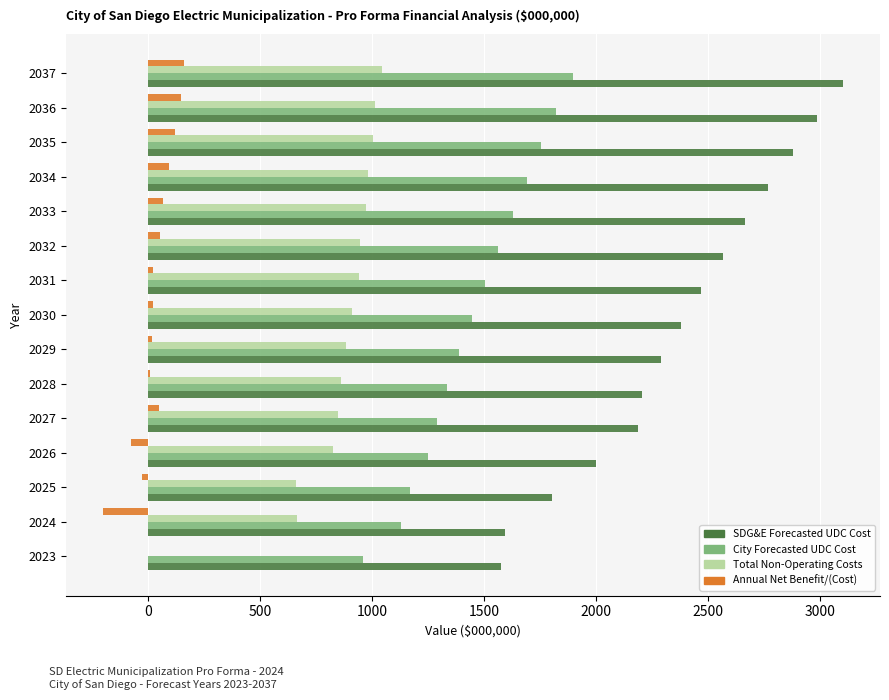

What is the total value across all series at 2037?

6203.5